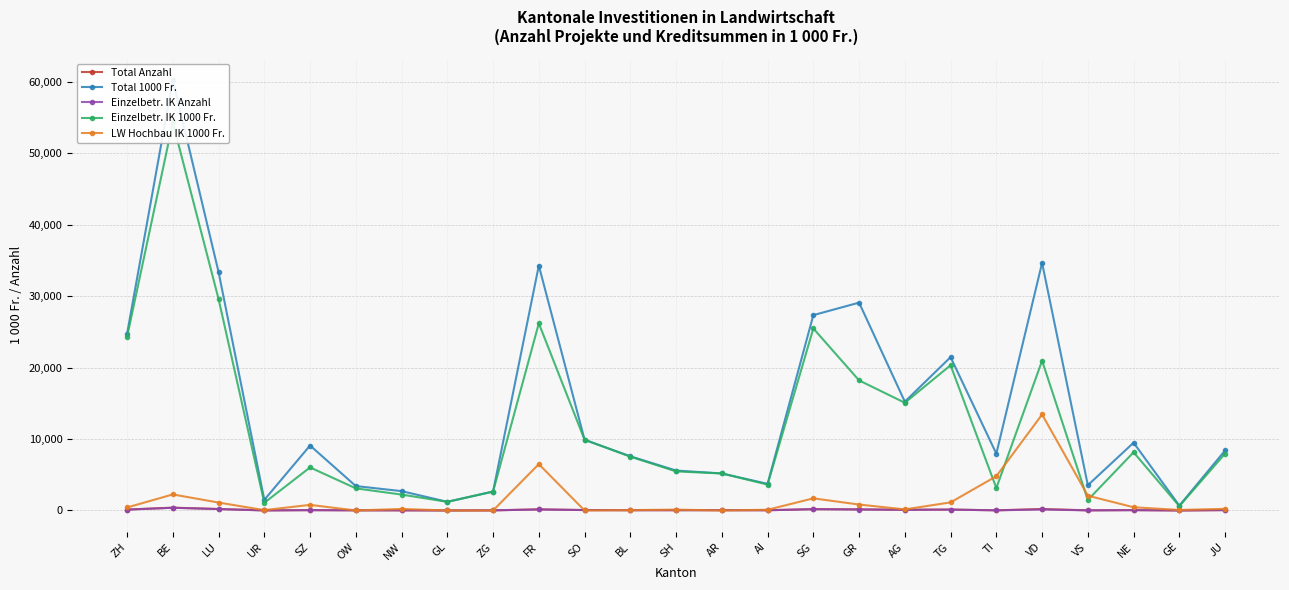

What is the lowest value of the Total Anzahl series?

4.0